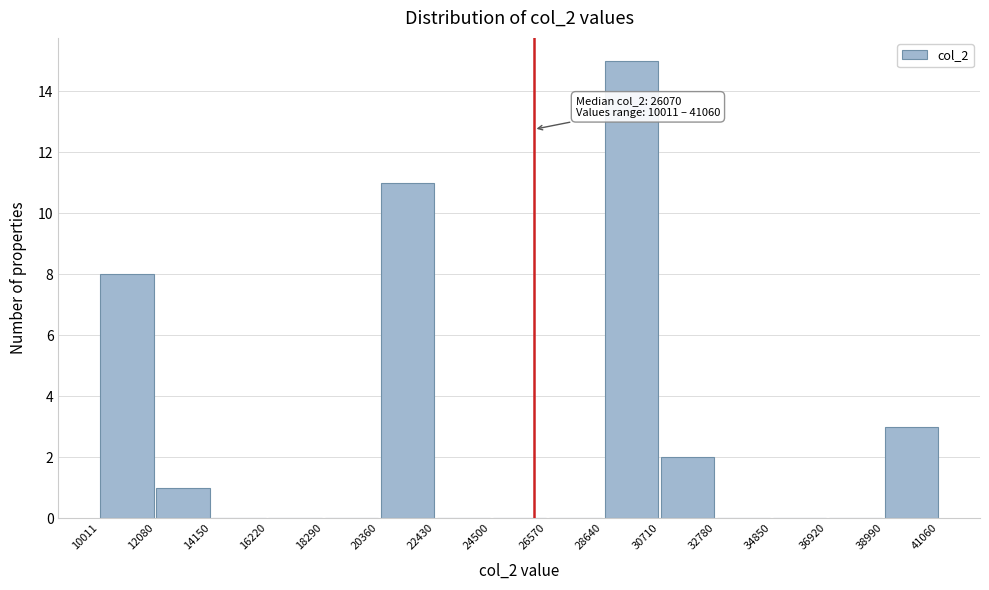

Which range on the x-axis has the tallest bar?

28640 to 30710